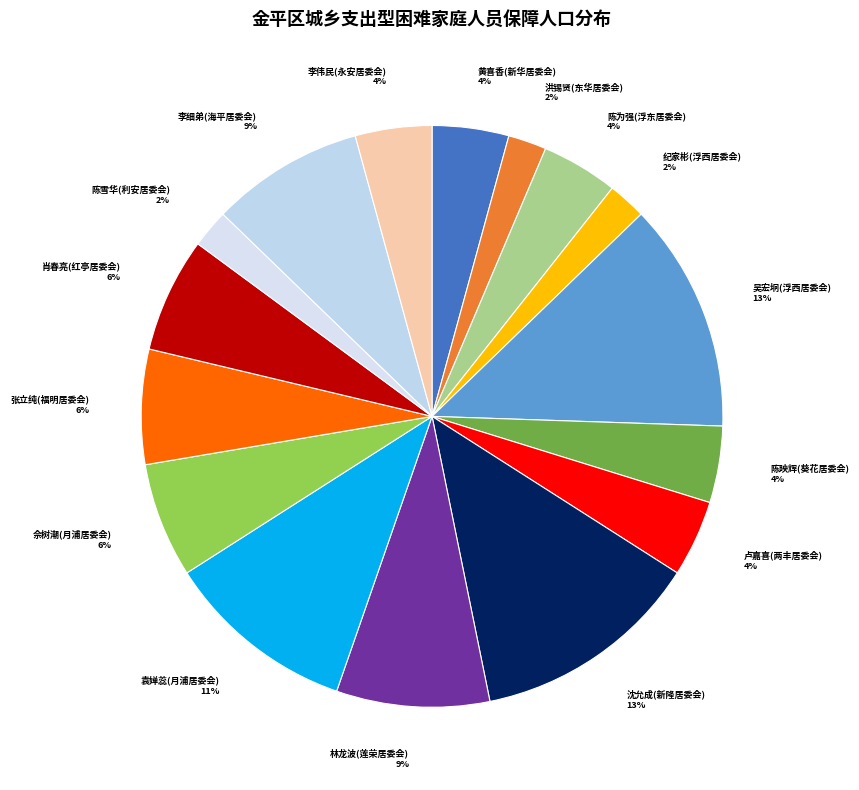

Count the number of slices in the pie.

16